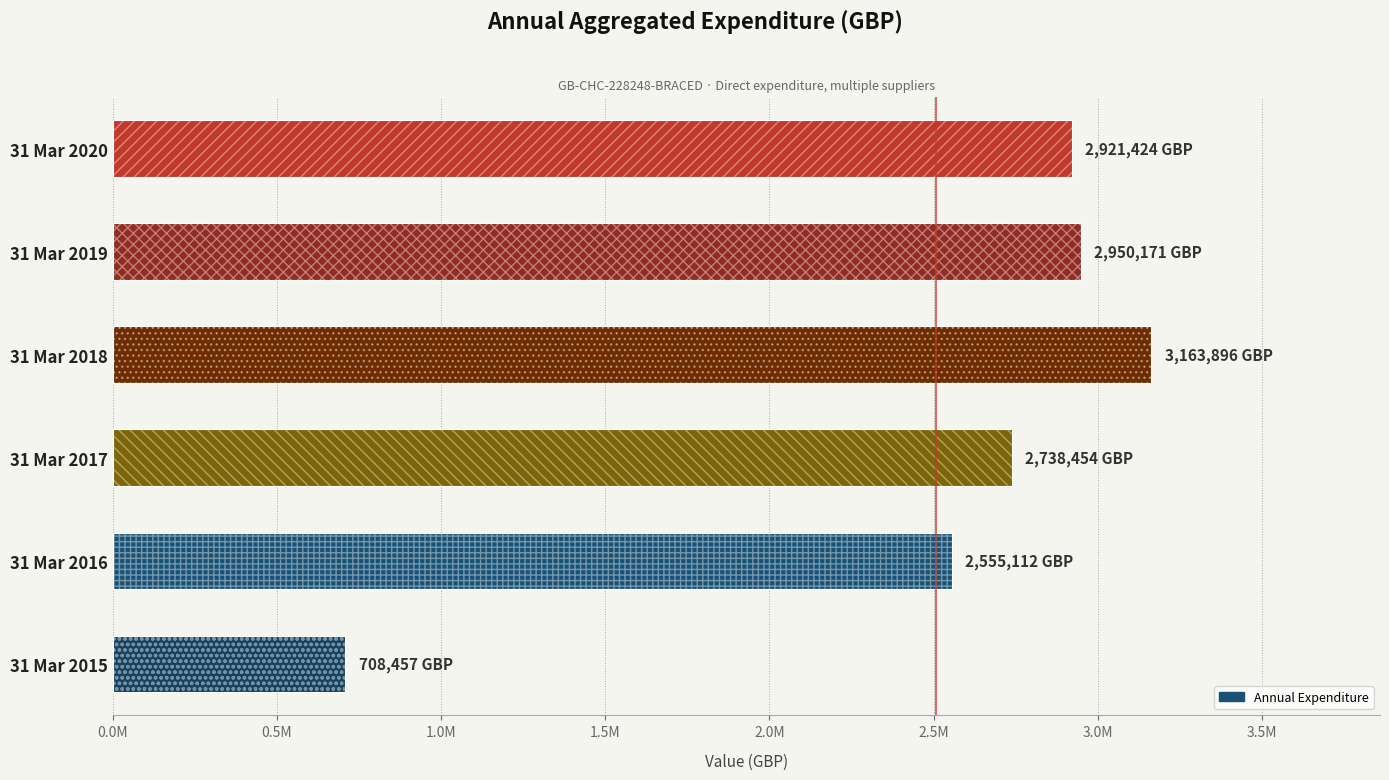

How many categories are shown in the chart?

6